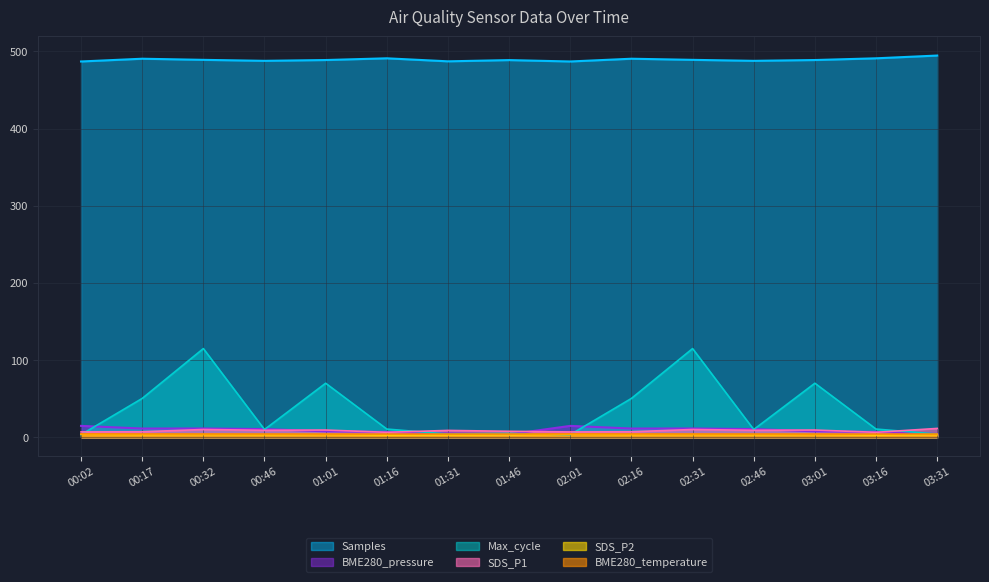

True or false: BME280_pressure and SDS_P1 cross at least once.

True